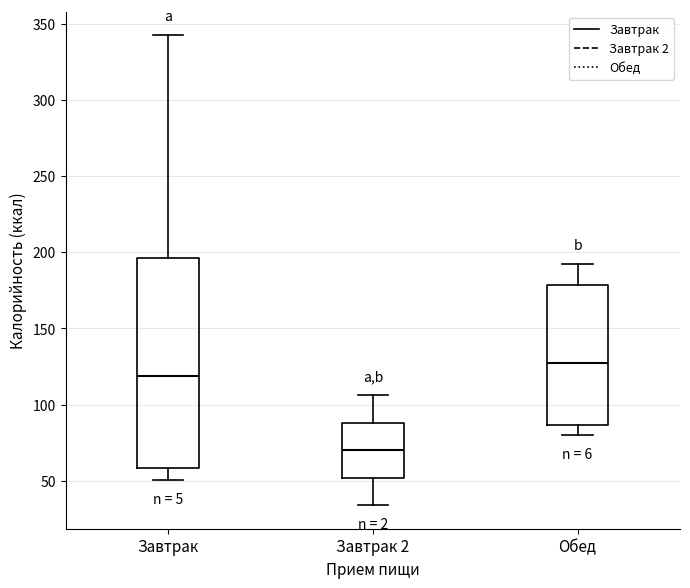

Reading left to right, transcribe this box plot: for each box, give where its median line is, the range the box spans, and where its two whiskers end, as read against the y-axis. The values are not printed on the chart, so give them approximately, as read against the axis.

Завтрак: median 120, box 60 to 195, whiskers 50 to 340
Завтрак 2: median 70, box 50 to 90, whiskers 35 to 105
Обед: median 125, box 85 to 180, whiskers 80 to 190